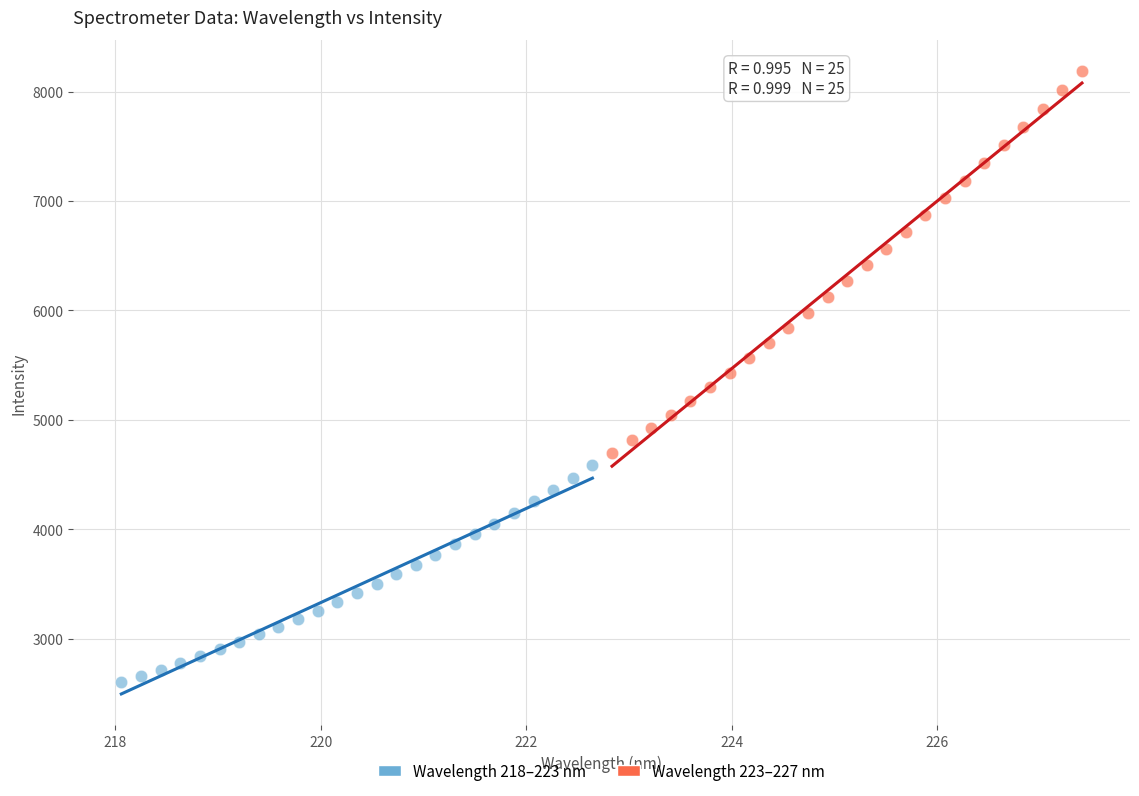

Which series contains the lowest Y value?

Wavelength 218–223 nm